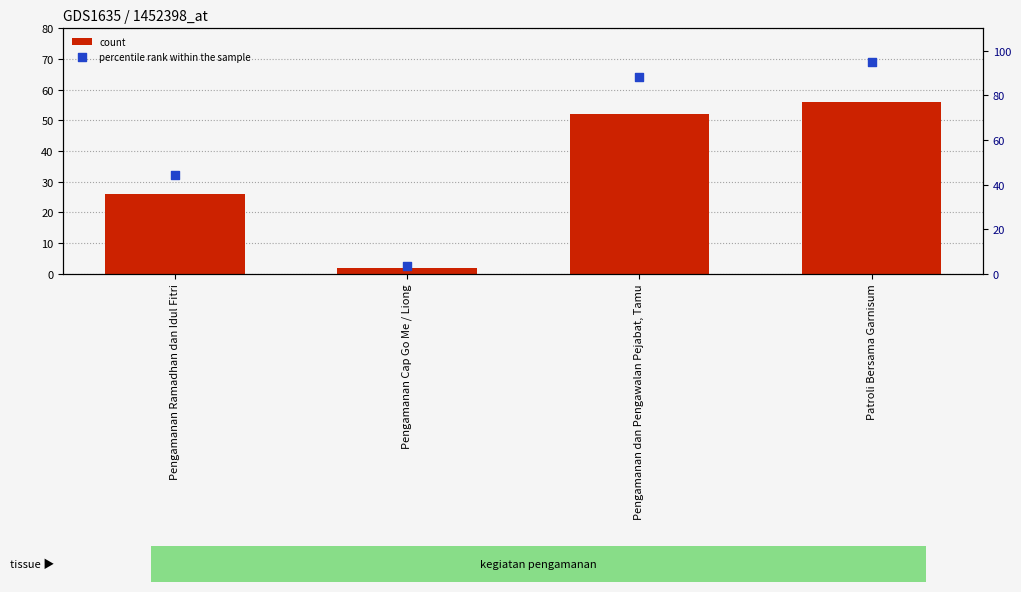

Which series has the largest total across all categories?

percentile rank within the sample